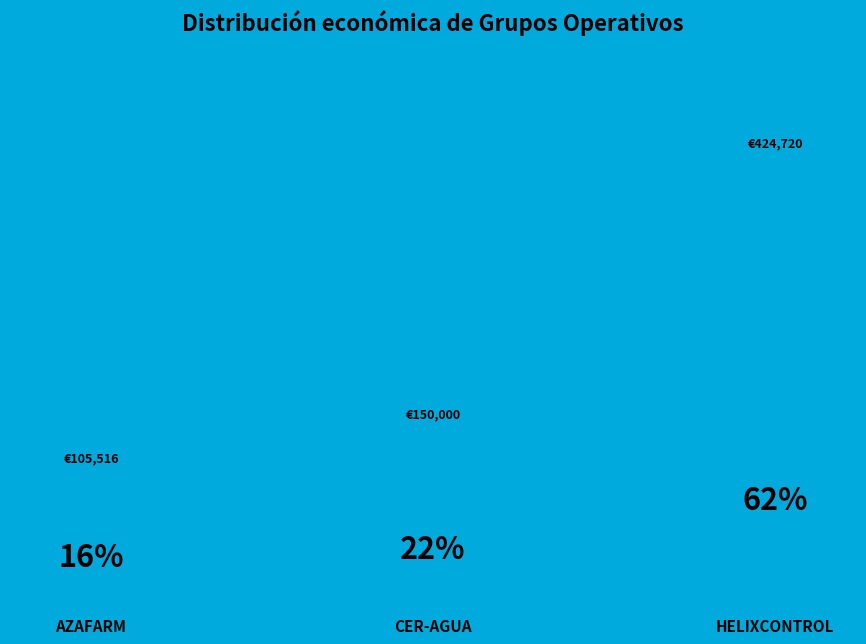

Is it true that AZAFARM is 16% of the pie?

True